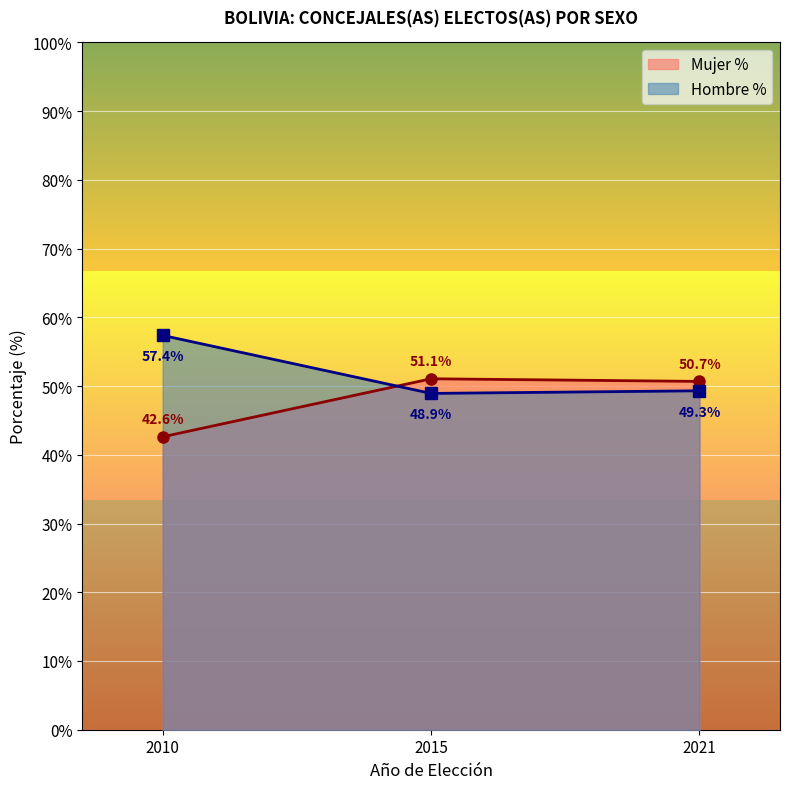

The value of Hombre % at 2015 is 65.9. True or false?

False